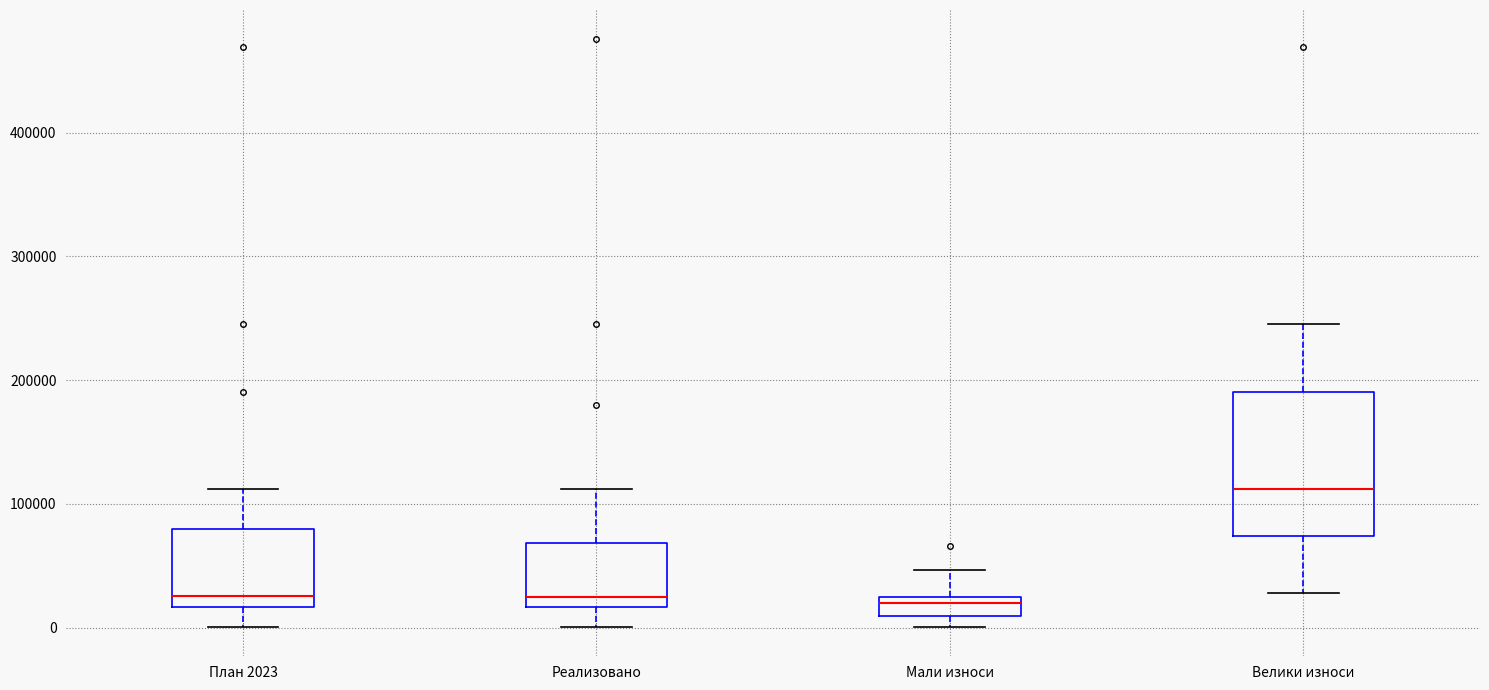

Reading left to right, transcribe this box plot: for each box, give where its median line is, the range the box spans, and where its two whiskers end, as read against the y-axis. The values are not printed on the chart, so give them approximately, as read against the axis.

План 2023: median 30000, box 20000 to 80000, whiskers 0 to 110000
Реализовано: median 30000, box 20000 to 70000, whiskers 0 to 110000
Мали износи: median 20000 (just below the box's upper edge), box 10000 to 20000, whiskers 0 to 50000
Велики износи: median 110000, box 70000 to 190000, whiskers 30000 to 250000